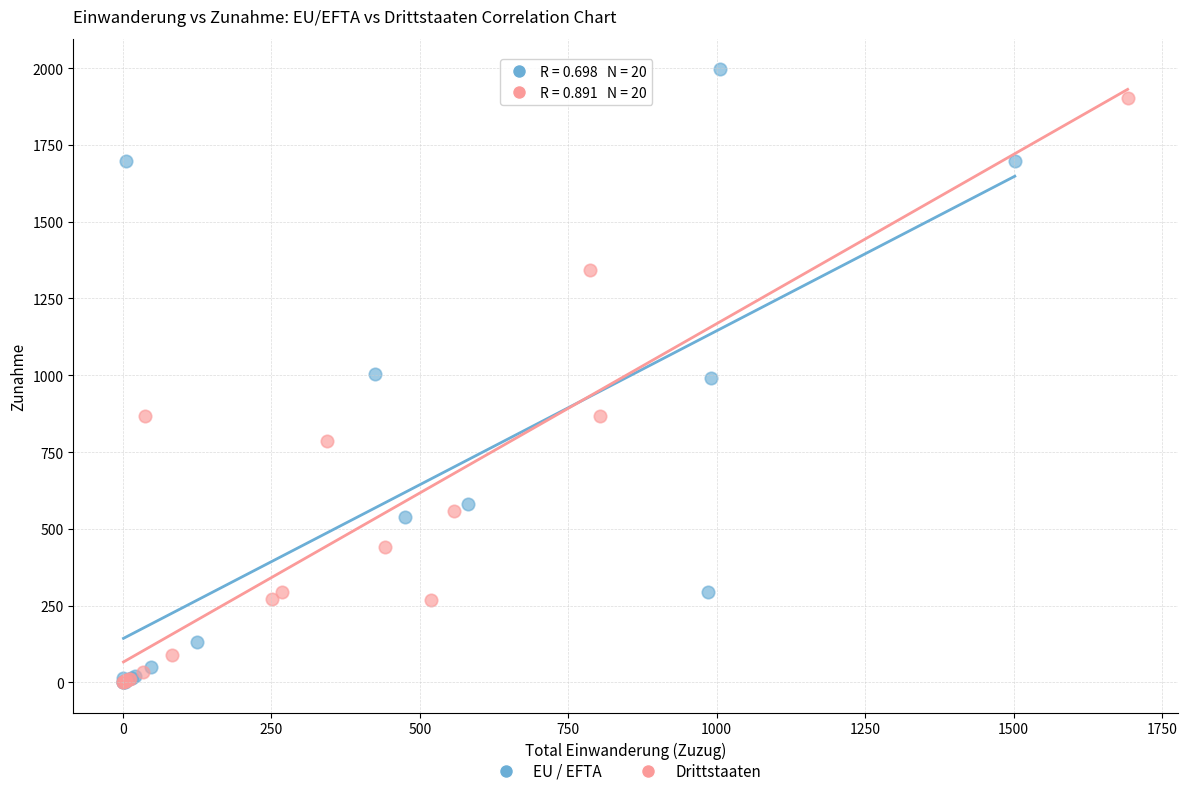

What are all the series names shown in the legend?

EU / EFTA, Drittstaaten